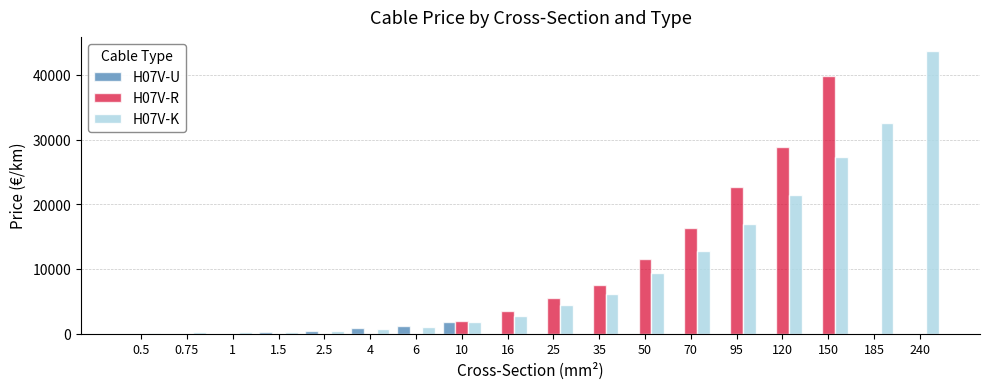

What is the average value of the H07V-K series?

10103